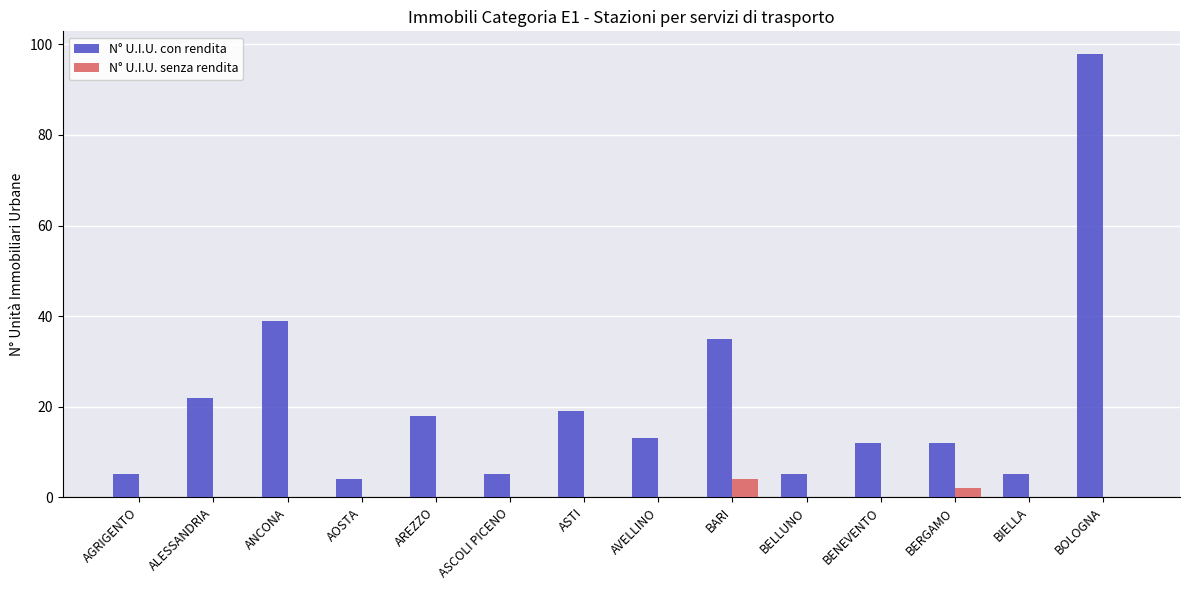

What is the sum of the N° U.I.U. con rendita values at BELLUNO and ALESSANDRIA?

27